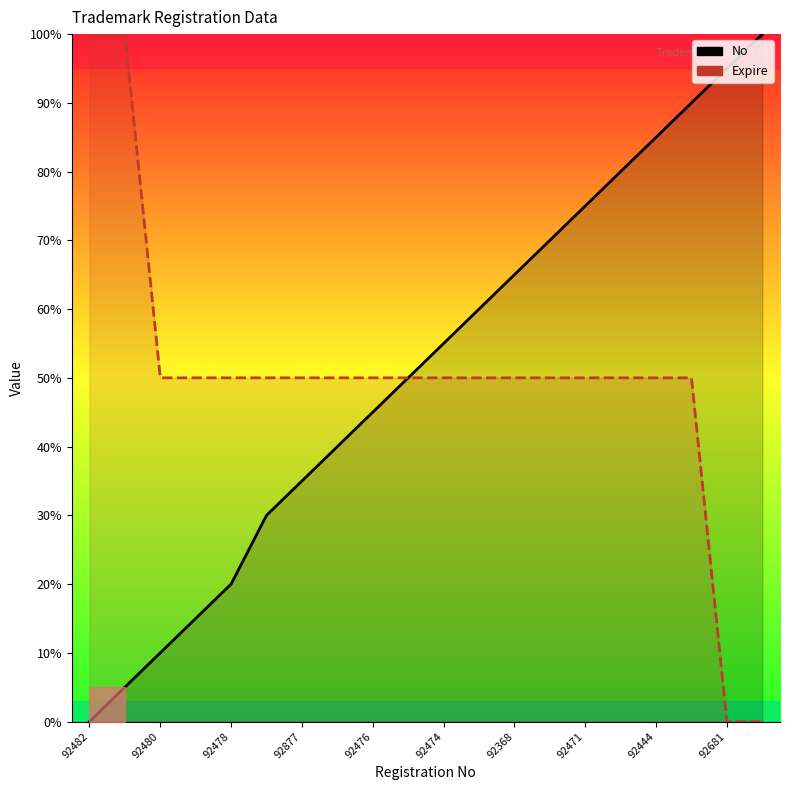

True or false: Expire has a value of 50.0 at 92479.

True